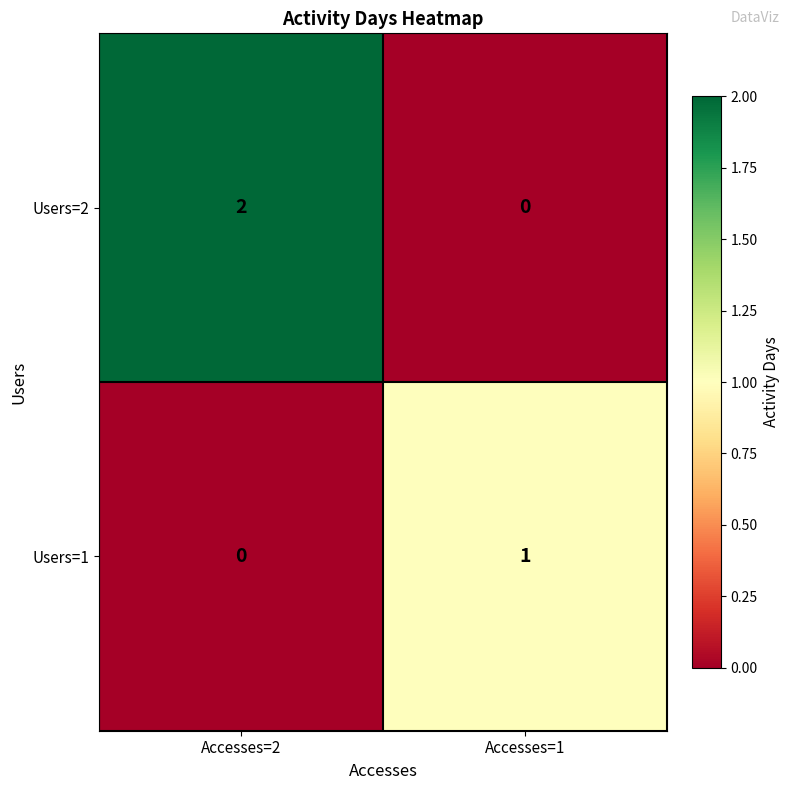

List the labels in order of Users=2 value, smallest first.

Accesses=1, Accesses=2